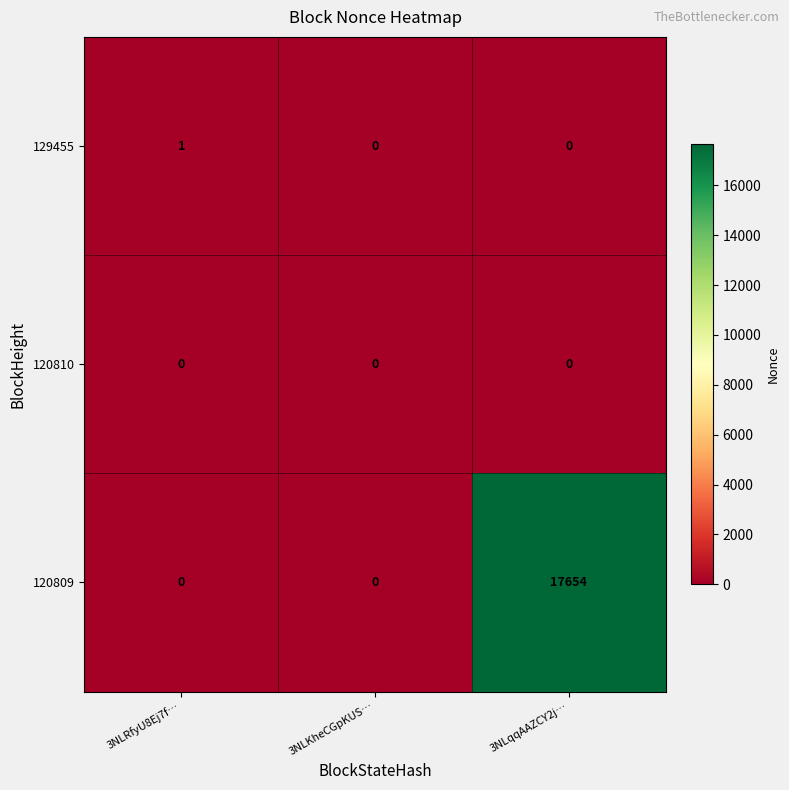

True or false: 129455 has a value of -1 at 3NLqqAAZCY2j….

False